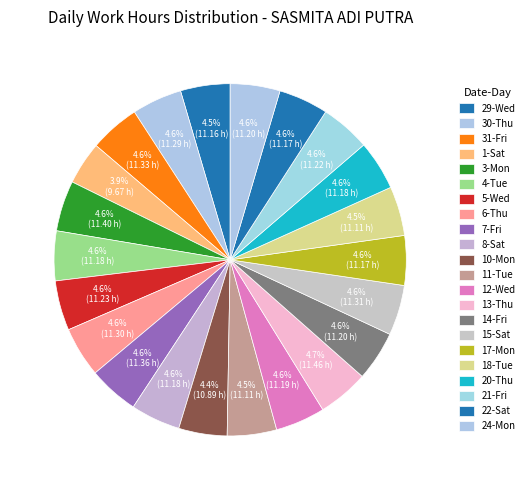

Rank the categories by value from highest to lowest.

13-Thu, 3-Mon, 7-Fri, 31-Fri, 15-Sat, 6-Thu, 30-Thu, 5-Wed, 21-Fri, 14-Fri, 24-Mon, 12-Wed, 4-Tue, 8-Sat, 20-Thu, 17-Mon, 22-Sat, 29-Wed, 11-Tue, 18-Tue, 10-Mon, 1-Sat